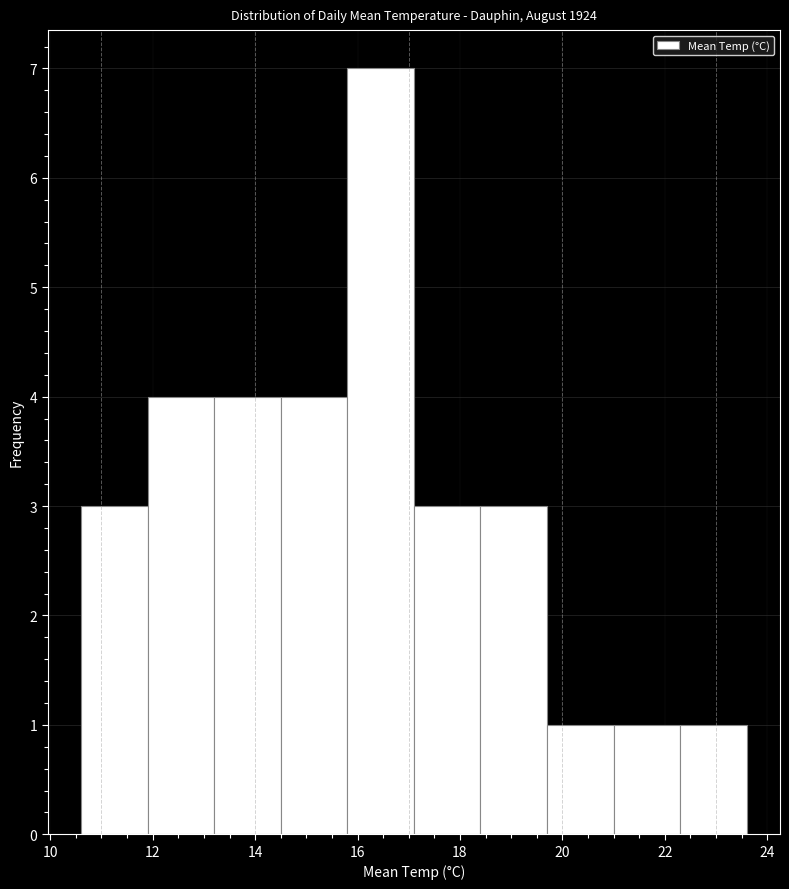

Reading left to right, transcribe this chart: for each bar, give the range it covers on the x-axis and its height. Neither the bar edges nor the heights are printed on the chart, so give them approximately, as read against the axes.

10.6 to 11.9: 3
11.9 to 13.2: 4
13.2 to 14.5: 4
14.5 to 15.8: 4
15.8 to 17.1: 7
17.1 to 18.4: 3
18.4 to 19.7: 3
19.7 to 21.0: 1
21.0 to 22.3: 1
22.3 to 23.6: 1